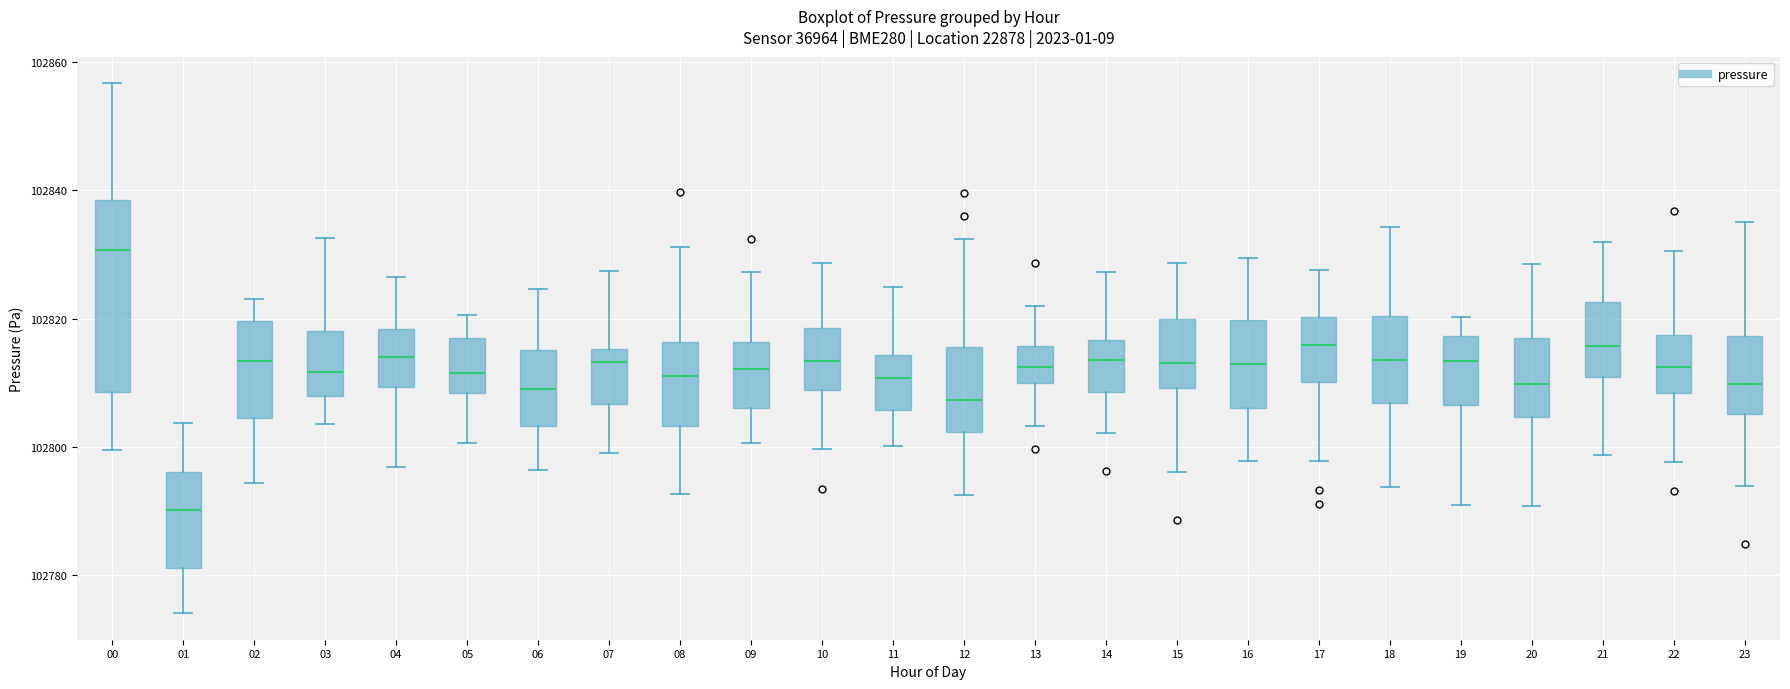

Comparing the boxes themselves (not the whiskers), which one is the tallest?

00